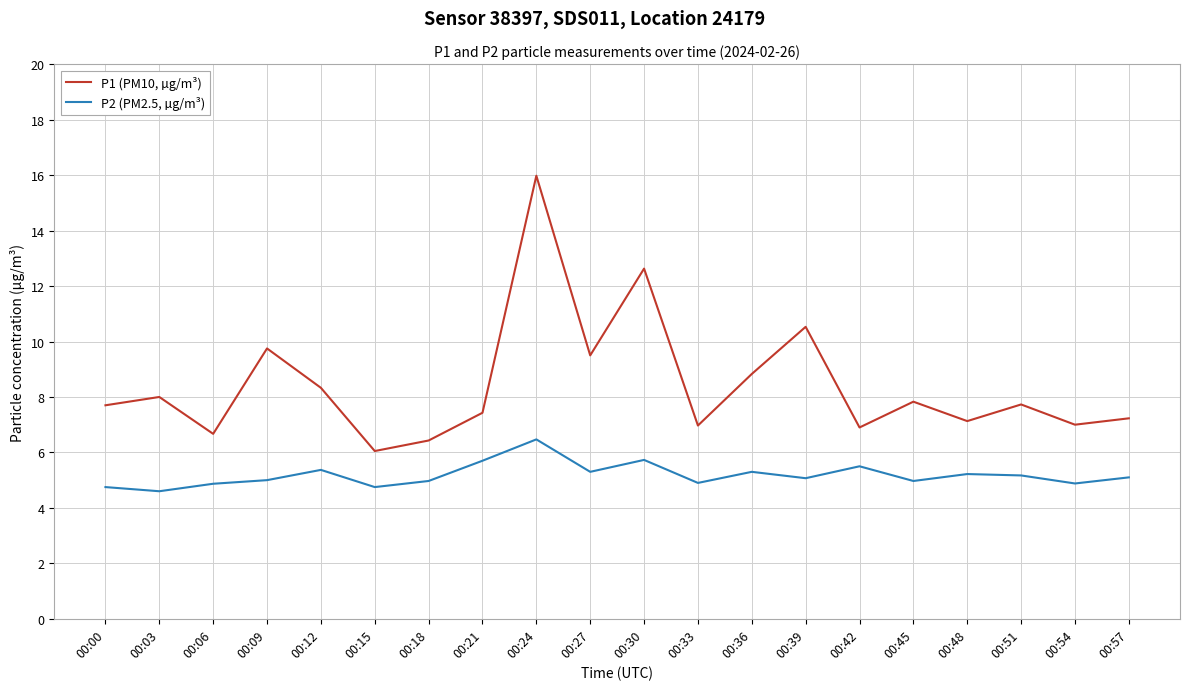

True or false: P2 (PM2.5, µg/m³) and P1 (PM10, µg/m³) cross at least once.

False